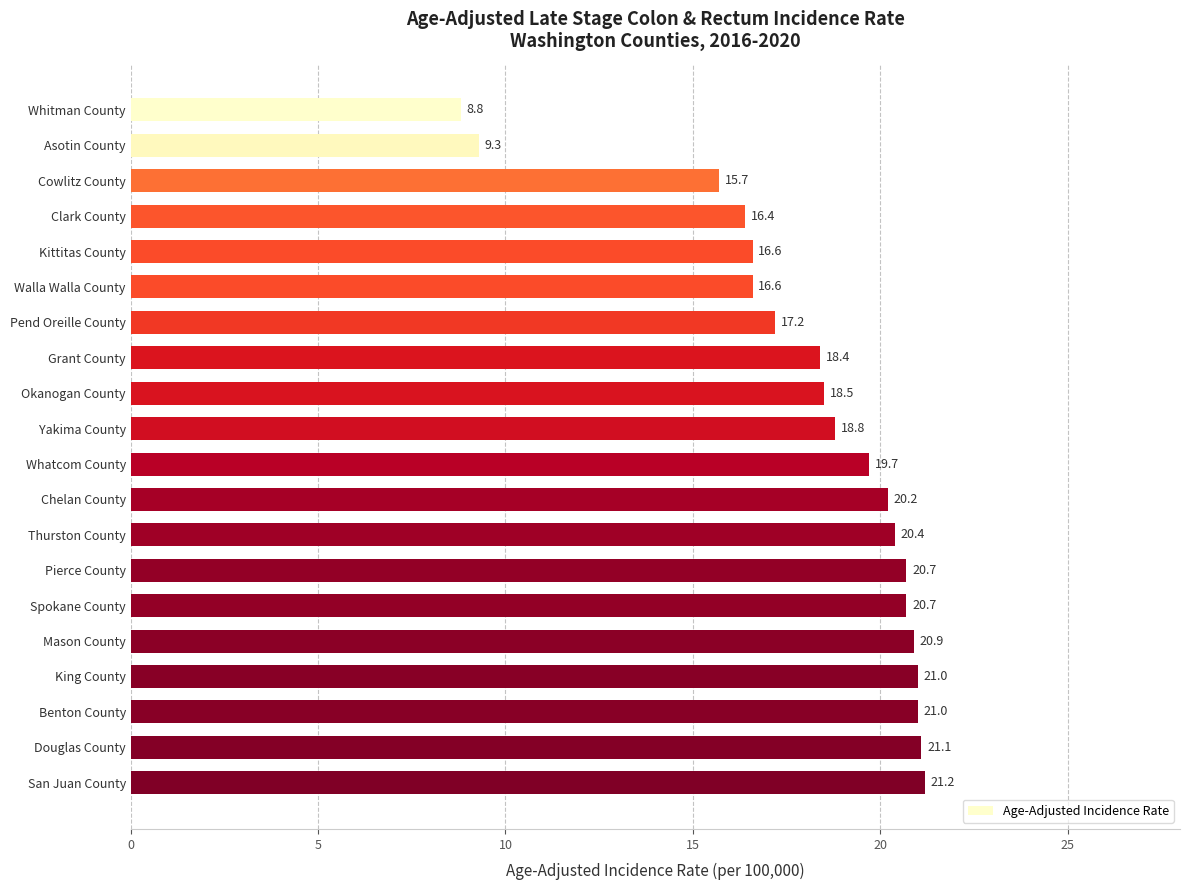

What is the difference between the second highest and minimum values?

12.3